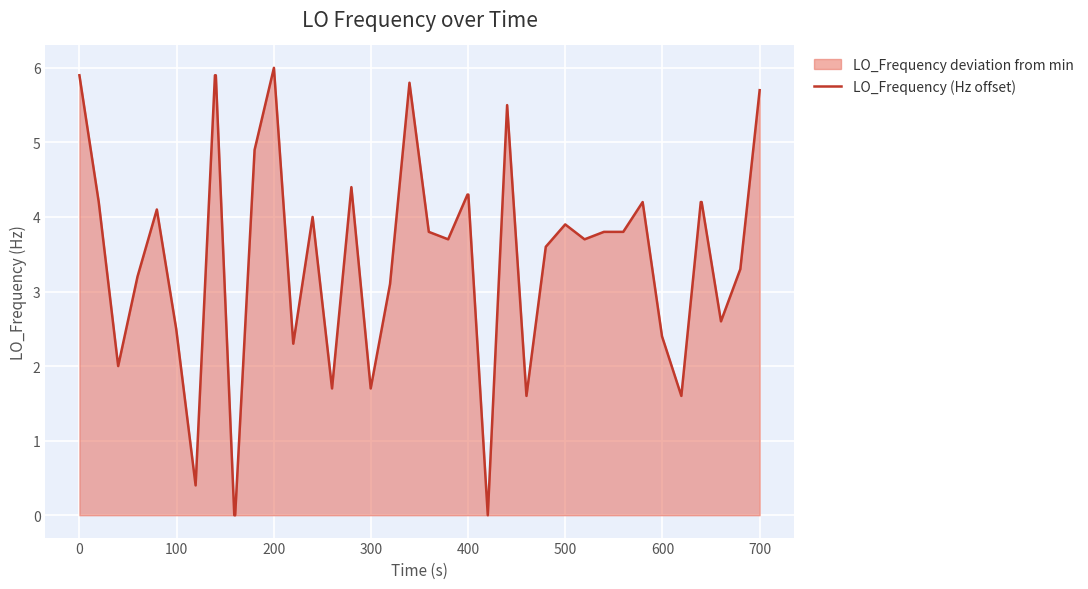

The chart shows a value of 3.9 at 500. True or false?

True